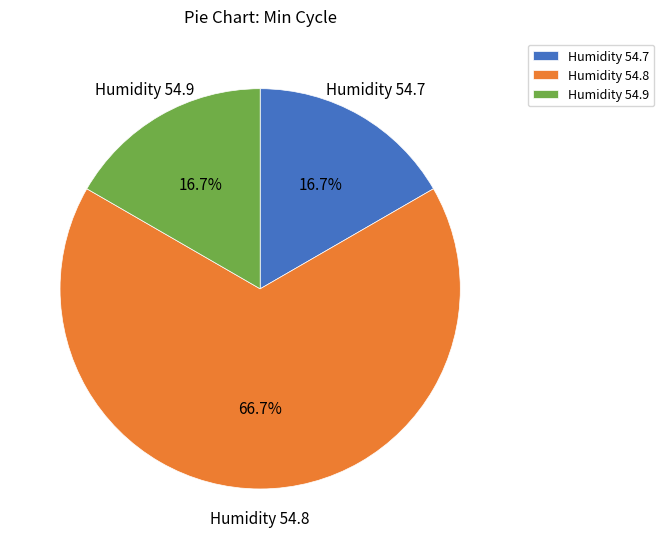

What is the ratio of the value at Humidity 54.7 to the value at Humidity 54.9?

1.0